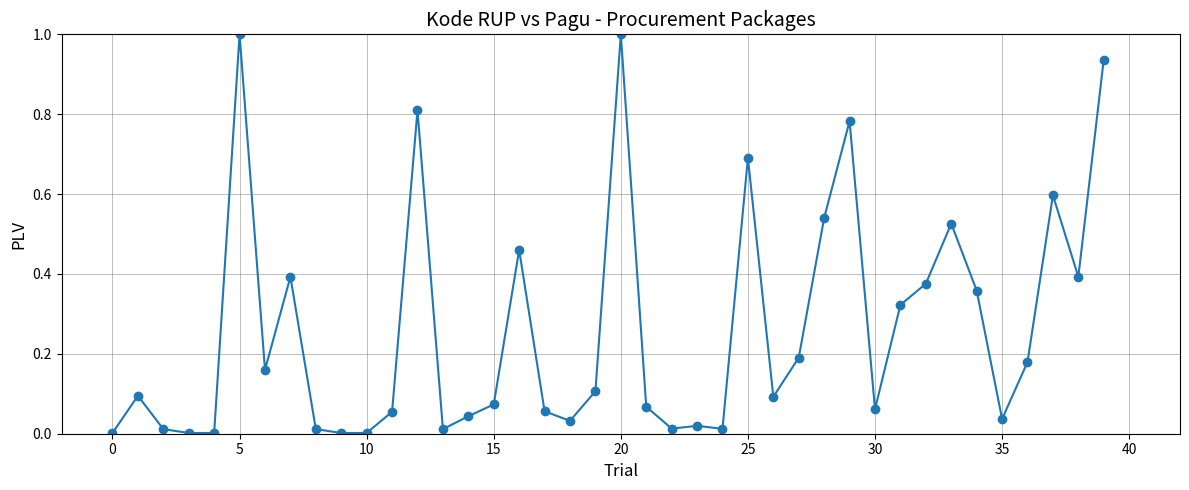

What is the greatest value displayed?

1.0